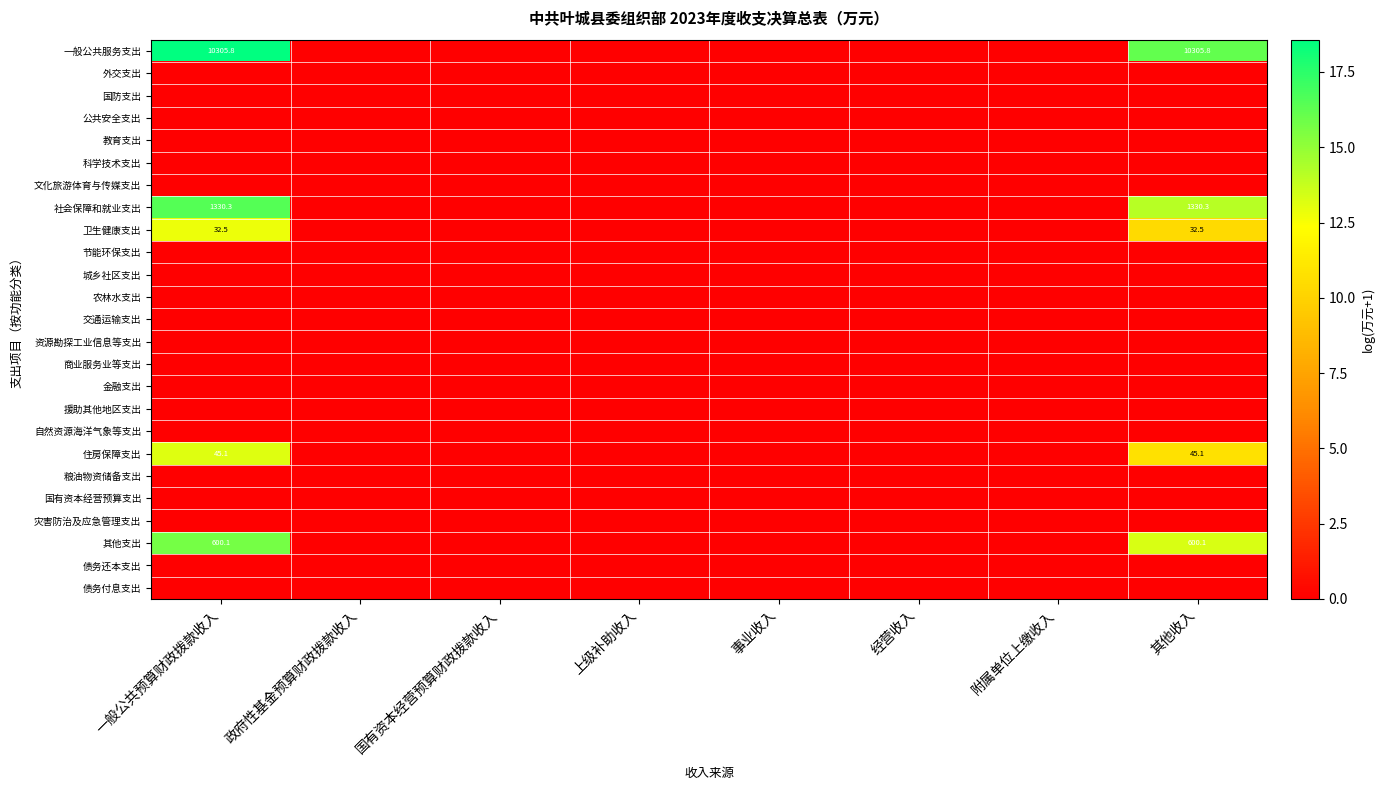

True or false: 卫生健康支出 has a value of 53.7 at 一般公共预算财政拨款收入.

False